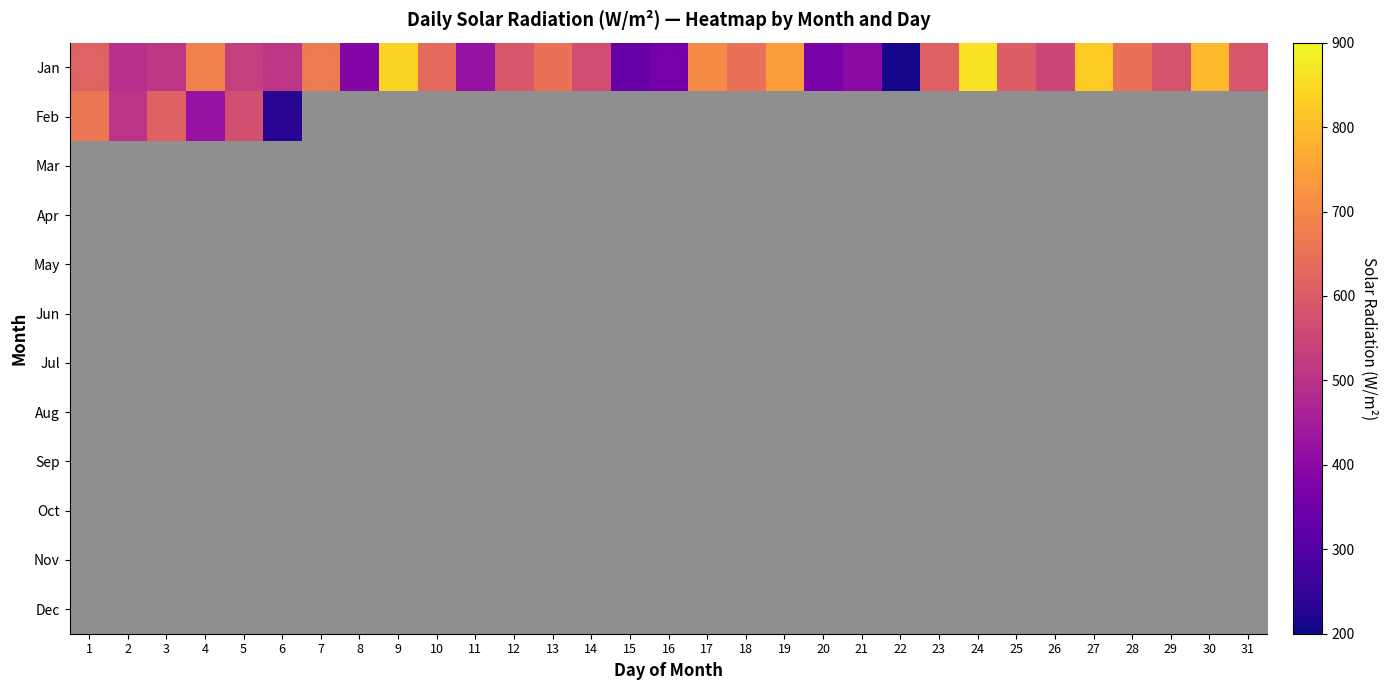

Rank the series by their maximum value, from highest to lowest.

Jan, Feb, Mar, Apr, May, Jun, Jul, Aug, Sep, Oct, Nov, Dec